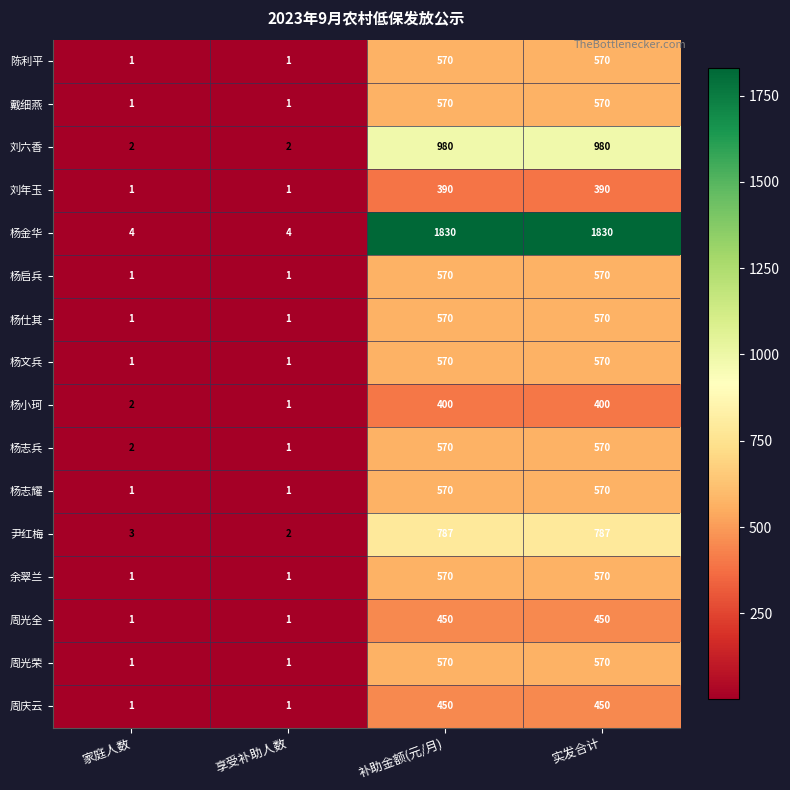

What is the spread (max minus min) of values at 补助金额(元/月)?

1440